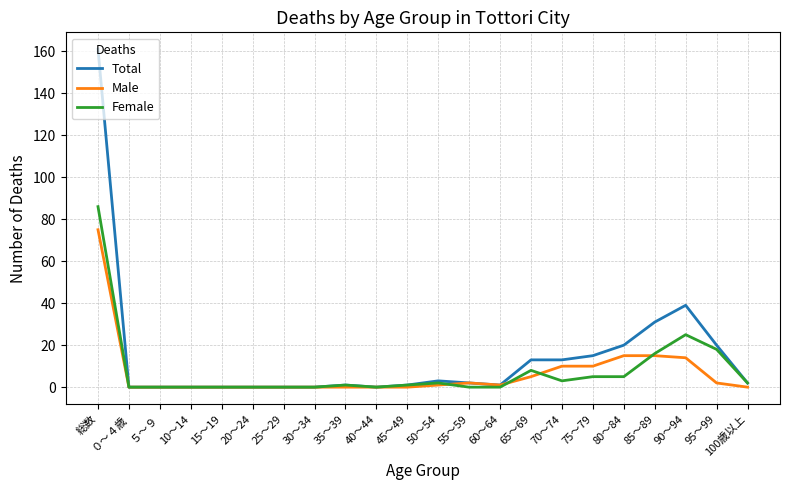

At which label does Total first exceed 2?

総数